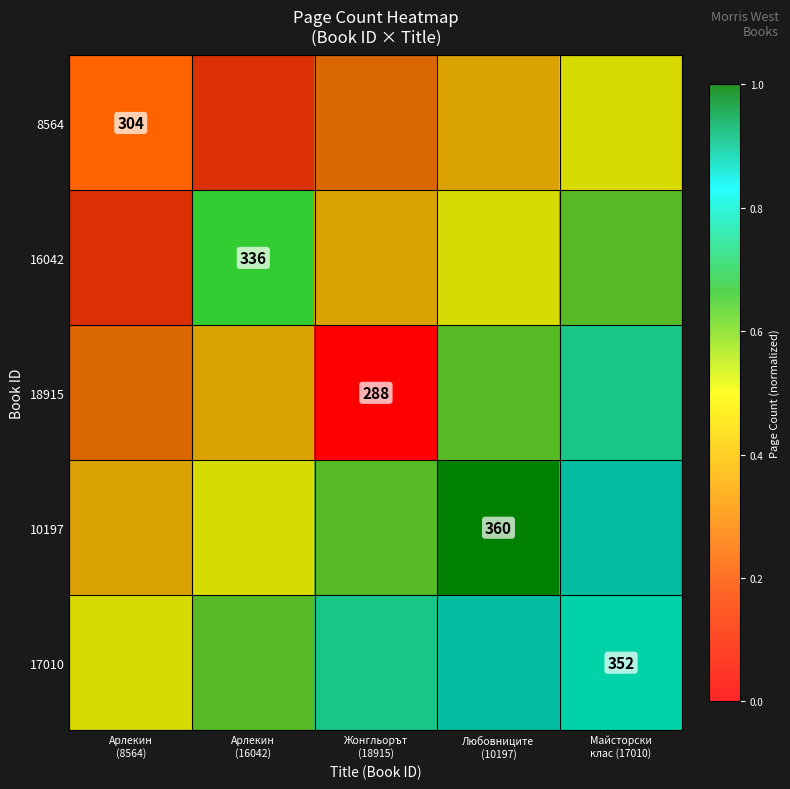

List the series in order of their overall mean, lowest first.

8564, 16042, 18915, 10197, 17010